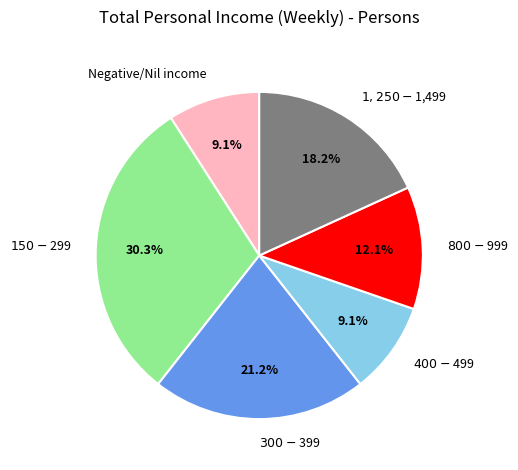

Is there any slice that represents more than half of the pie?

No